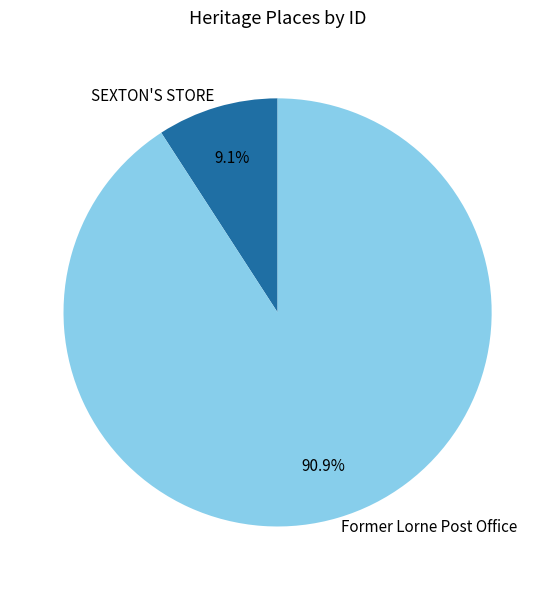

What is the total percentage of SEXTON'S STORE and Former Lorne Post Office?

100.0%